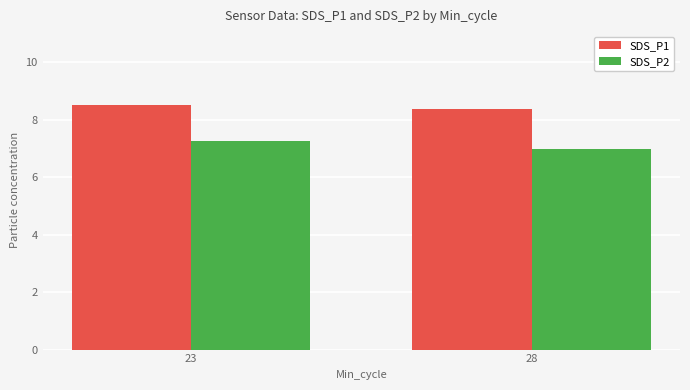

What is the sum of the SDS_P1 values at 23 and 28?

16.9